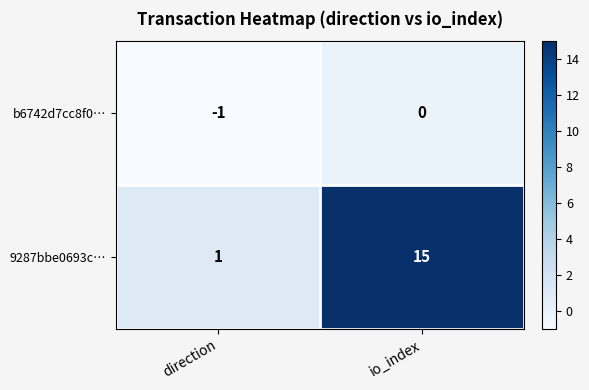

Is it true that 9287bbe0693c… equals 22 at io_index?

False